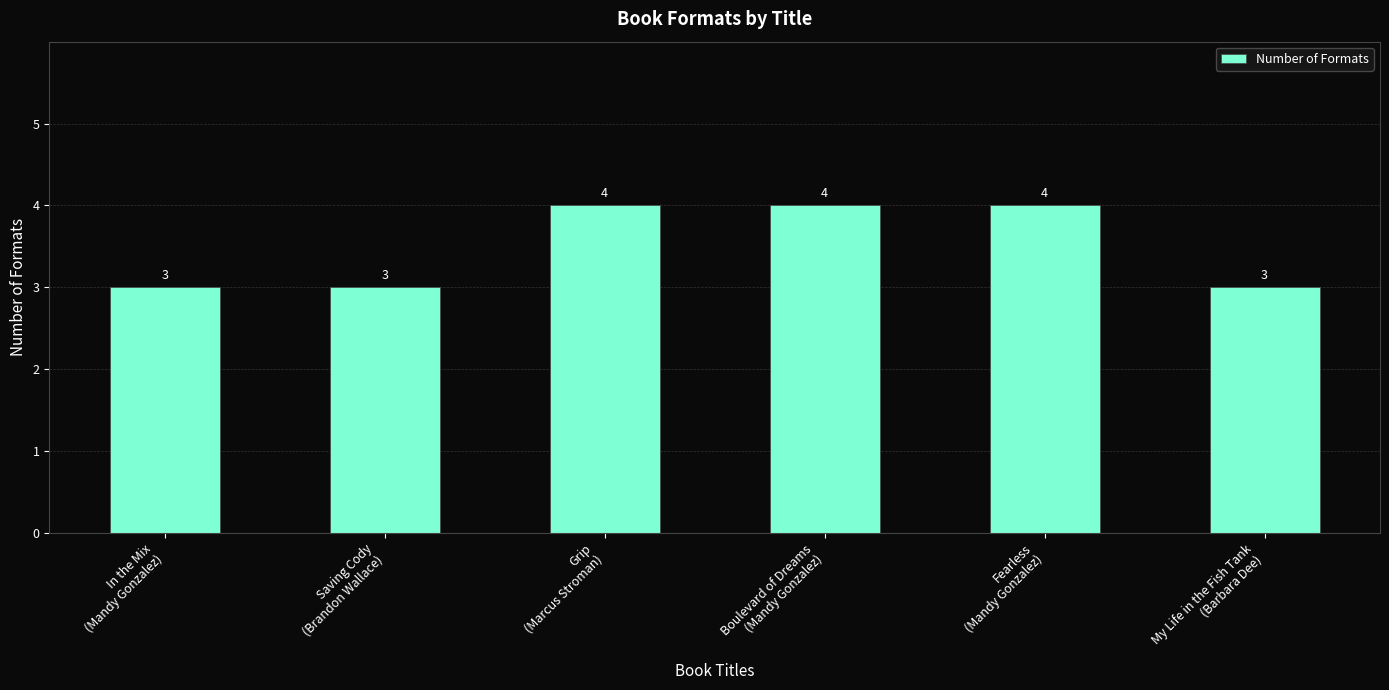

What is the smallest value displayed?

3